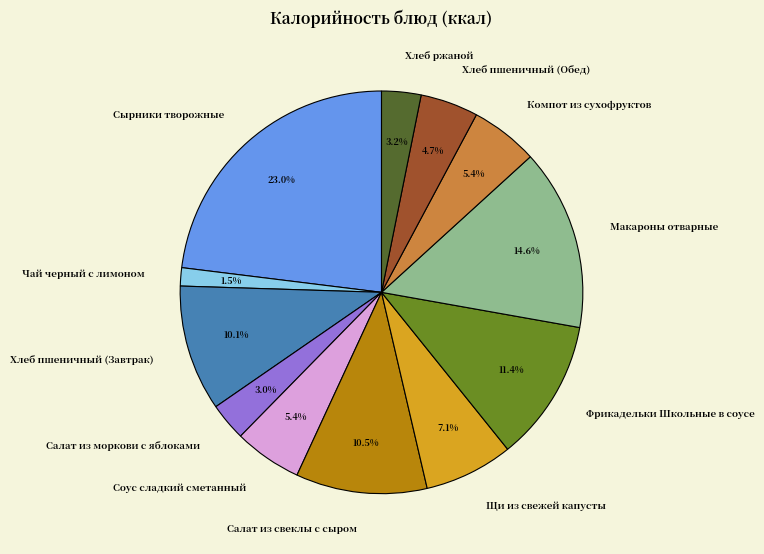

What percentage is the Хлеб пшеничный (Завтрак) slice, to the nearest percent?

10%